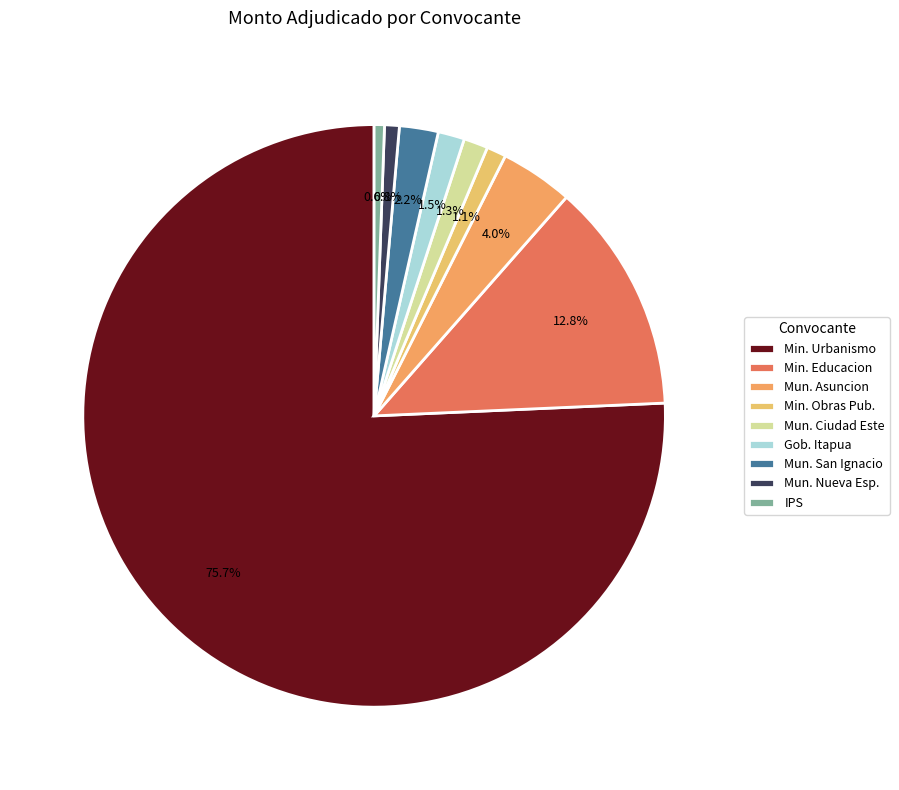

Is there a majority slice in this chart?

Yes